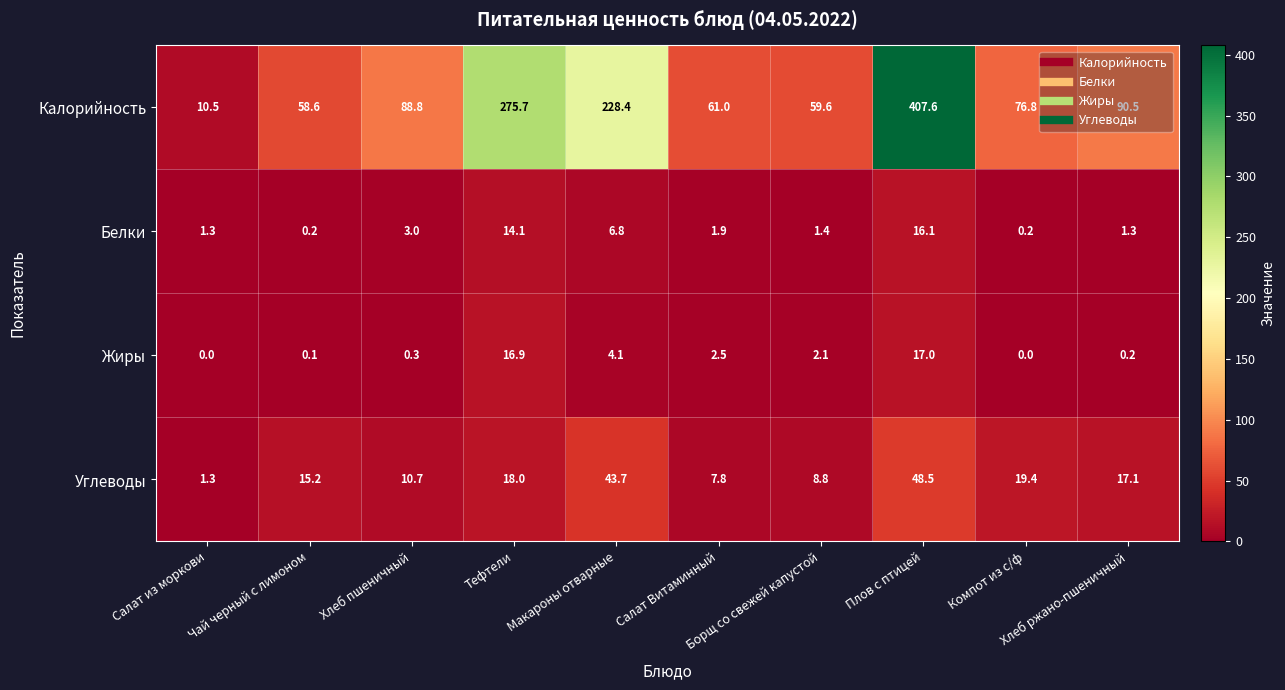

What is the maximum value for Белки?

16.1